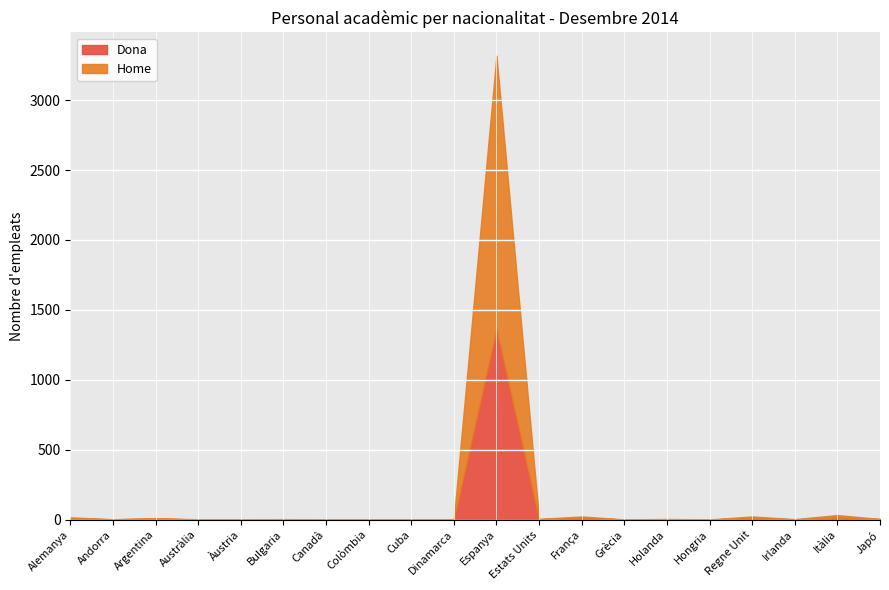

At which category does Dona reach its first local valley?

Andorra